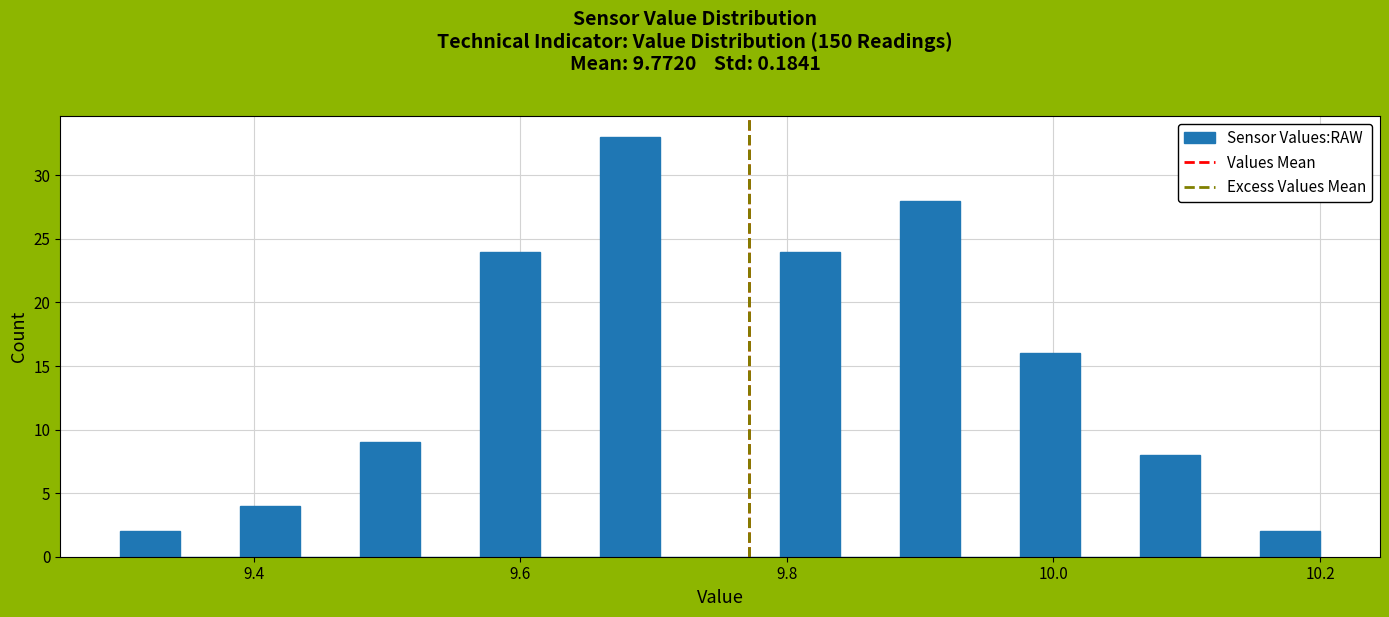

Around what value on the x-axis is the tallest bar? Give the approximate position of its centre, as read against the axis.

9.68